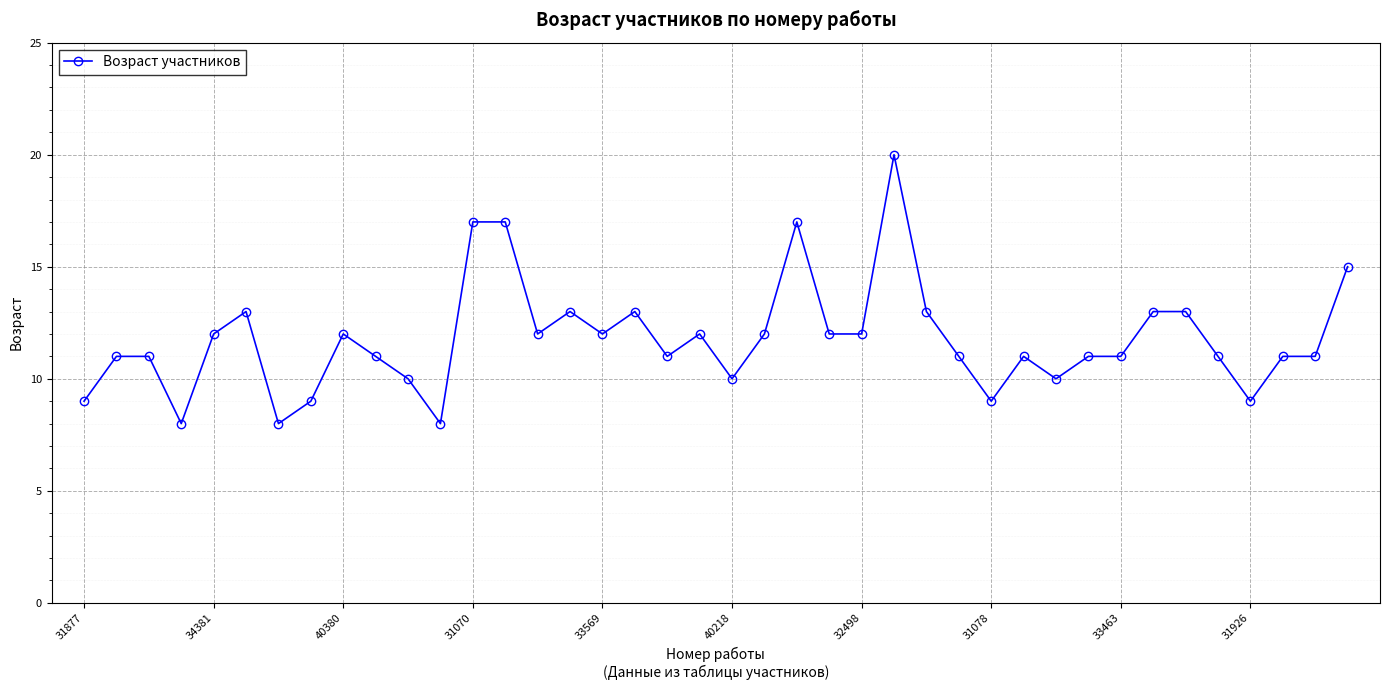

What is the smallest value displayed?

8